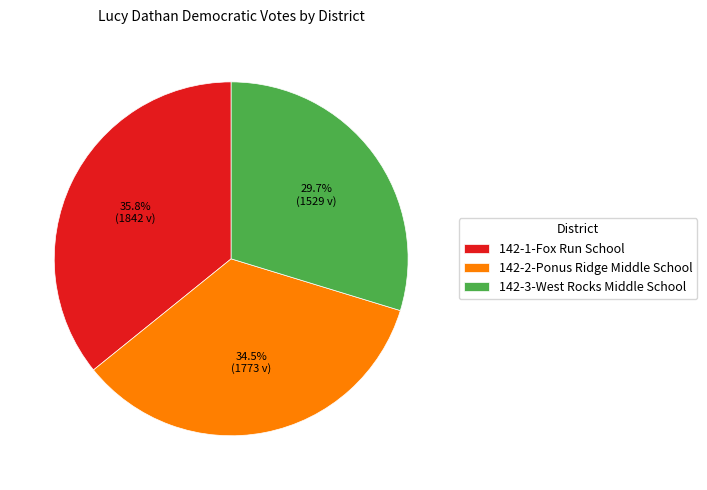

Which category has the biggest portion of the pie?

142-1-Fox Run School